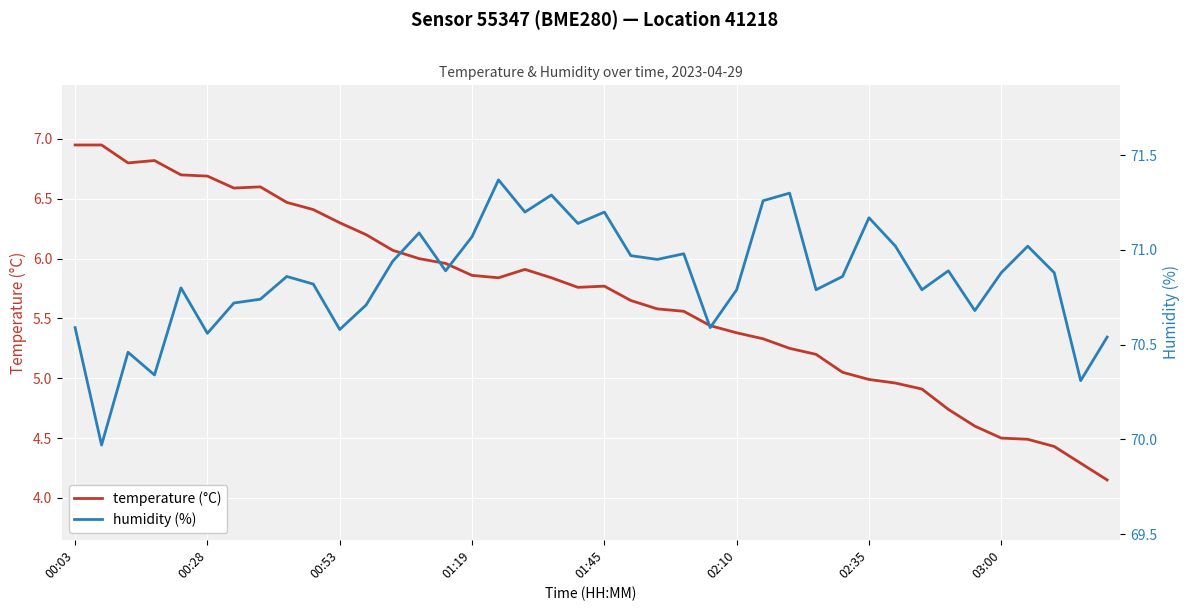

True or false: humidity (%) and temperature (°C) intersect in this chart.

False